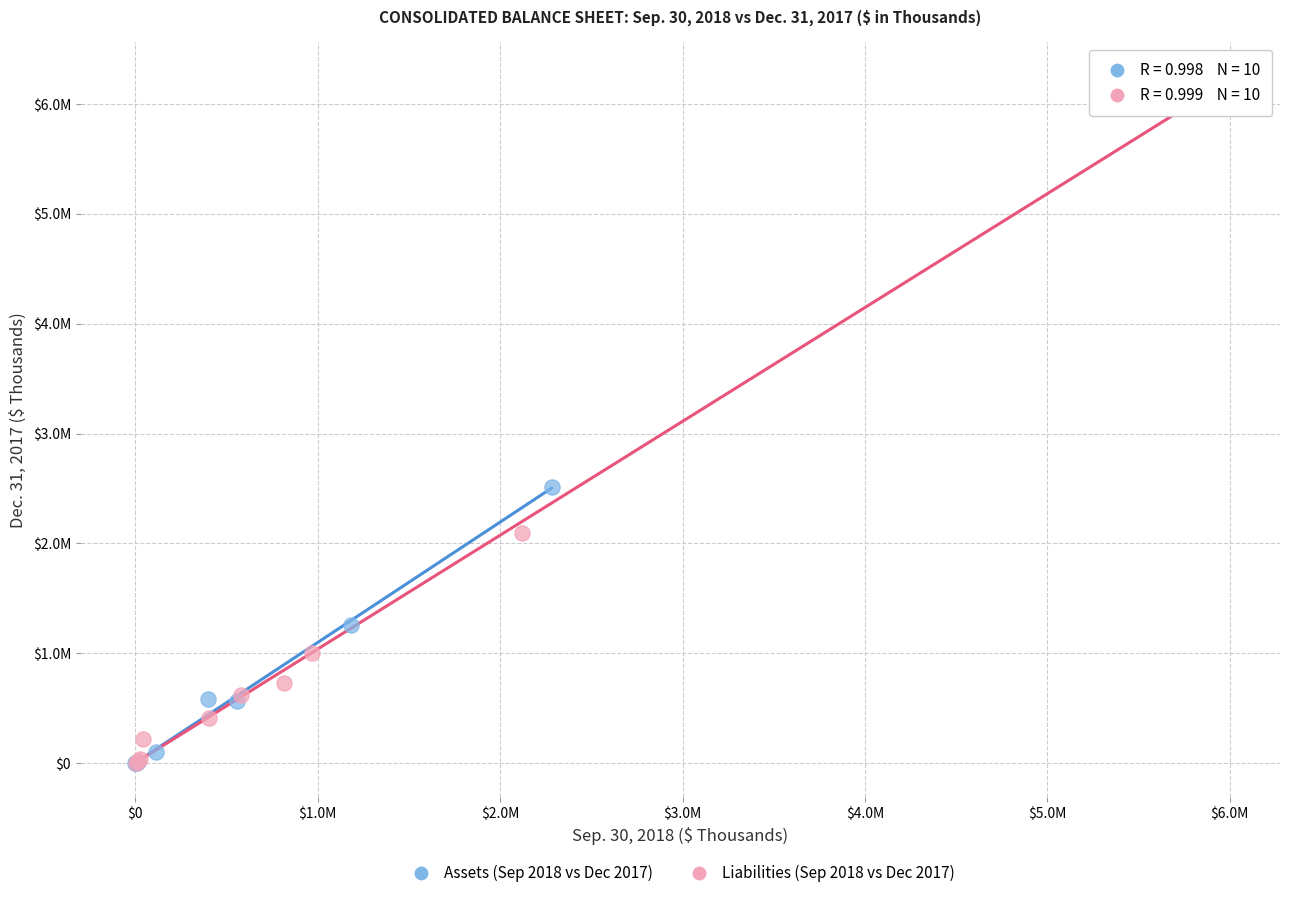

What are all the series names shown in the legend?

Assets (Sep 2018 vs Dec 2017), Liabilities (Sep 2018 vs Dec 2017)